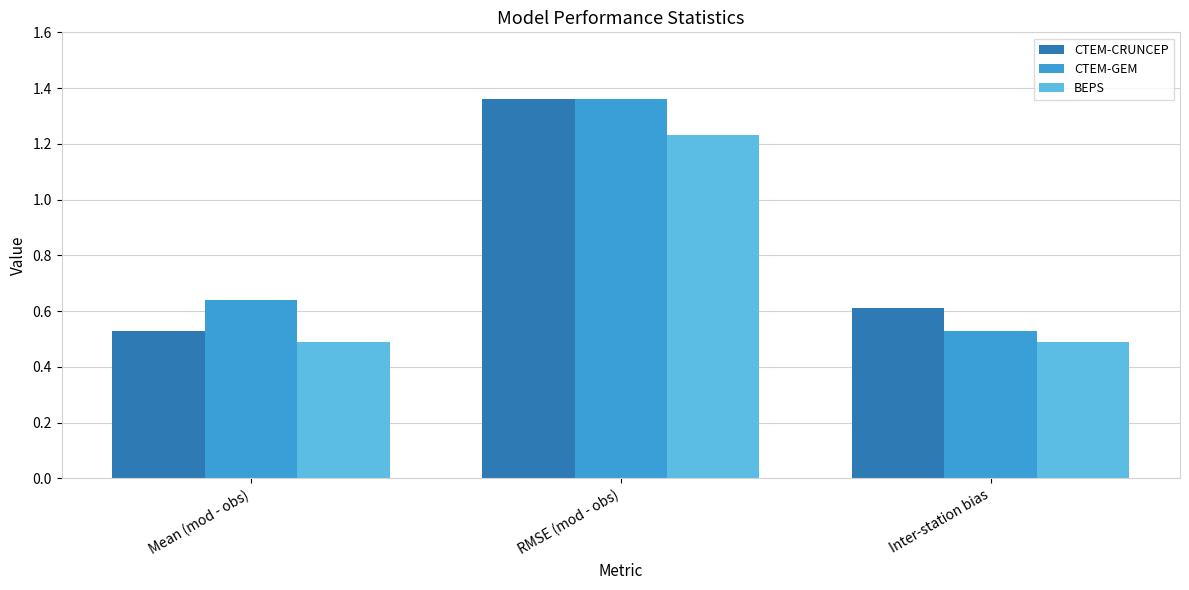

Between RMSE (mod - obs) and Inter-station bias, which series saw the biggest shift?

CTEM-GEM